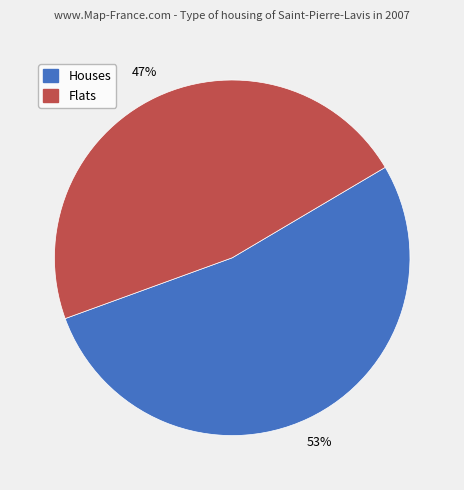

Rank the categories by value from lowest to highest.

Flats, Houses